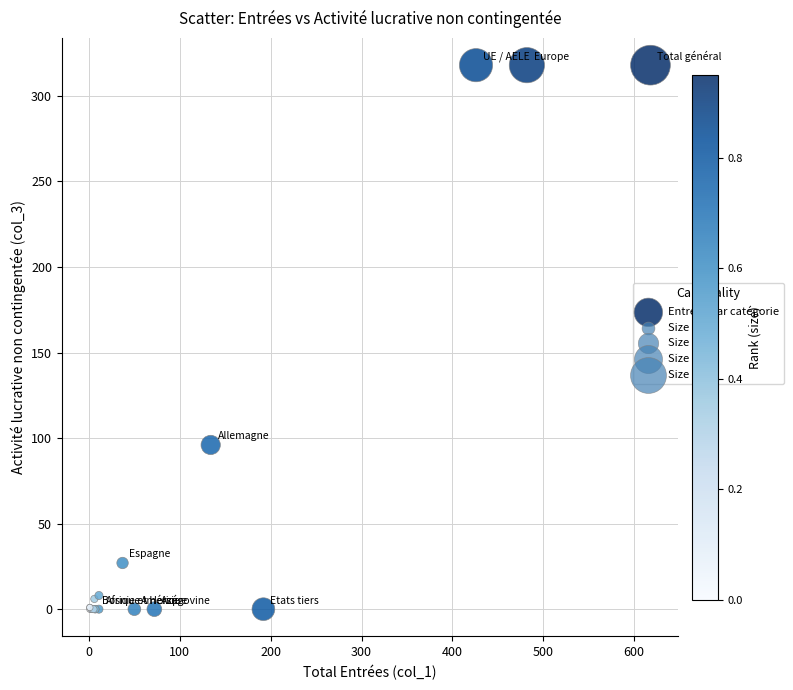

What Y value in the scatter plot is closest to 159?

96